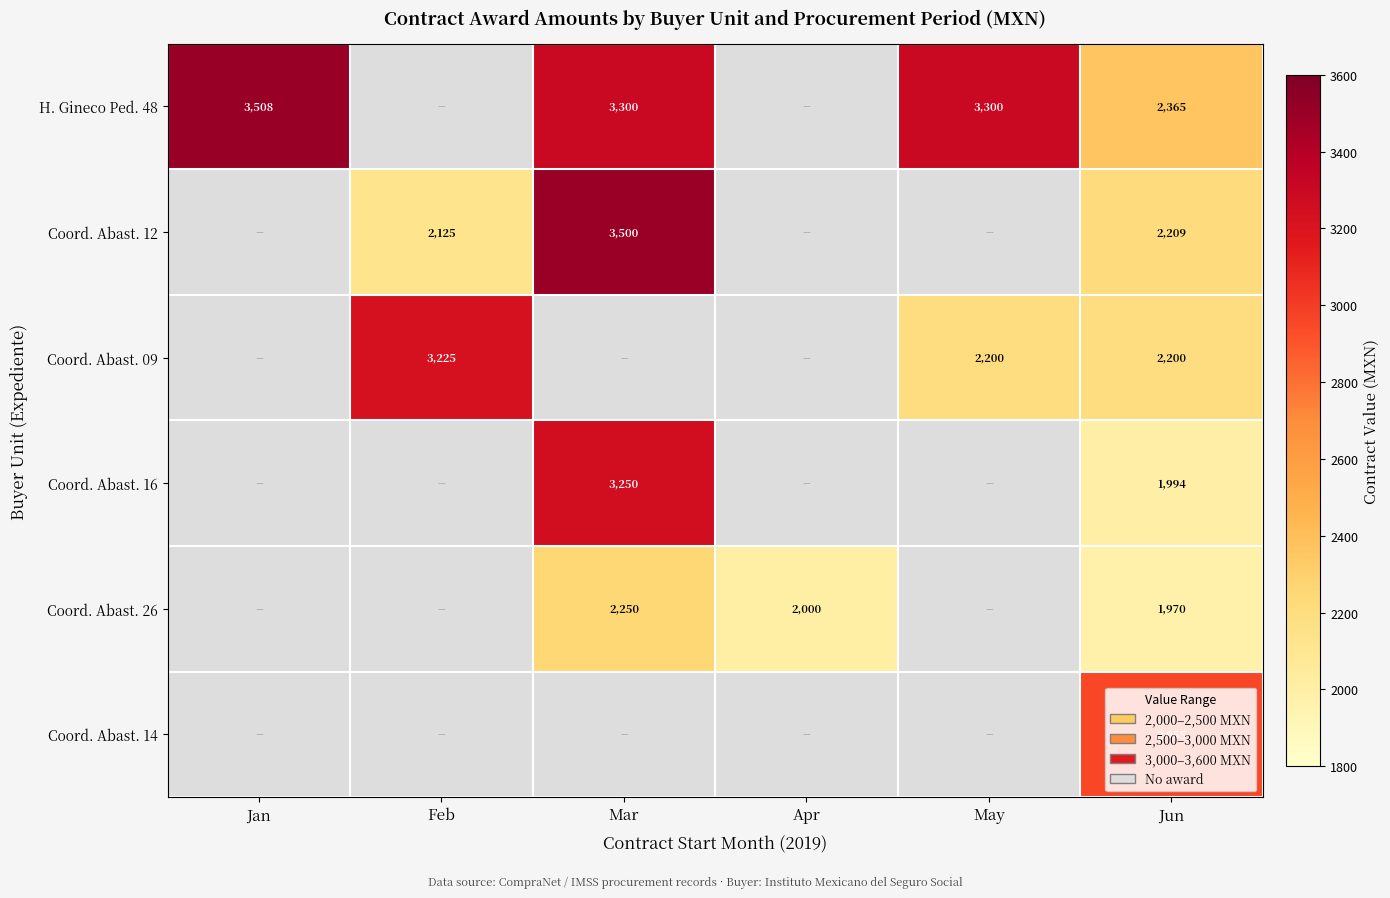

Is the value of Coord. Abast. 16 at Apr greater than the value of Coord. Abast. 12 at Feb?

No